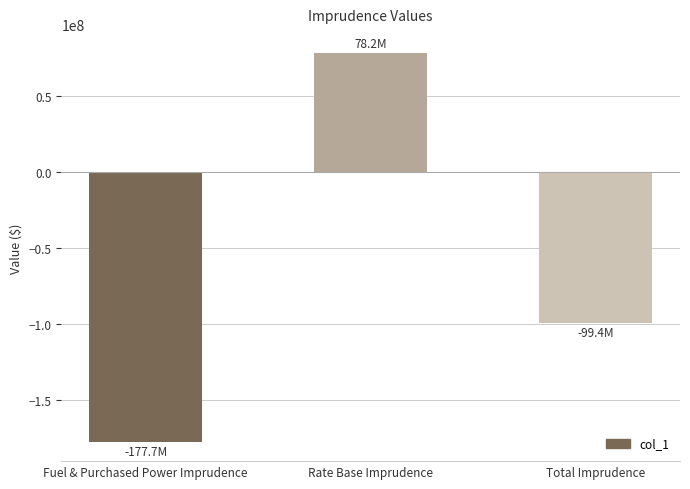

Which has a higher value, Total Imprudence or Fuel & Purchased Power Imprudence?

Total Imprudence